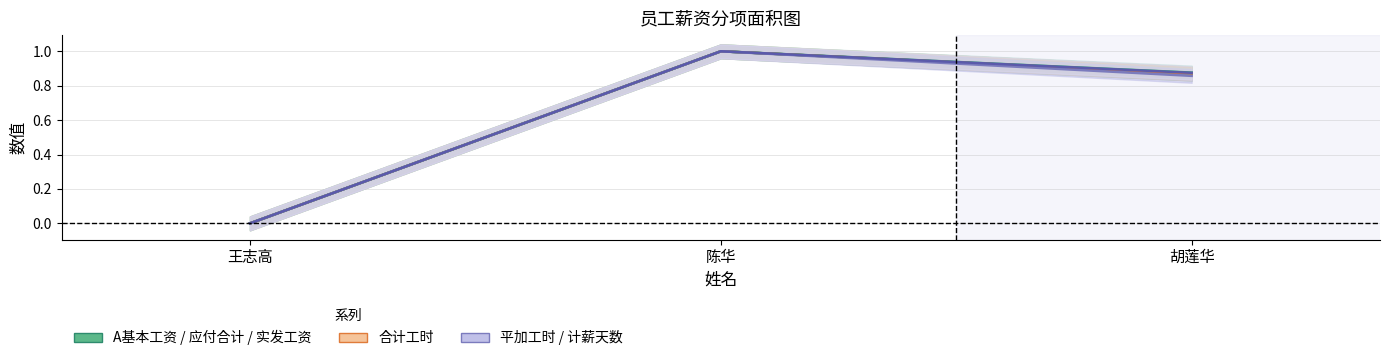

Is it true that A基本工资 equals 1.5 at 陈华?

False